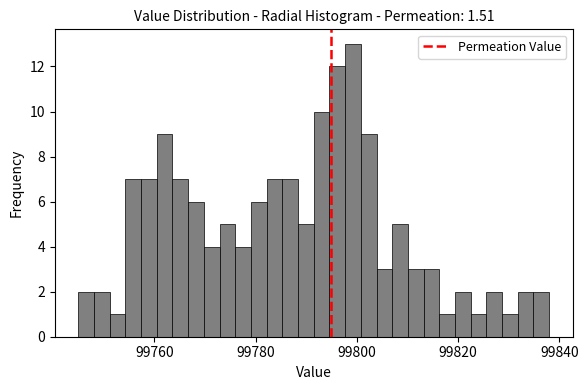

Around what value on the x-axis is the tallest bar? Give the approximate position of its centre, as read against the axis.

99800